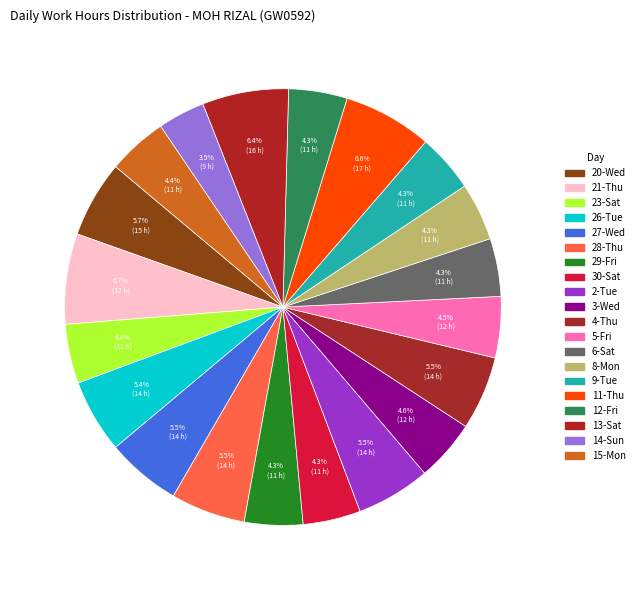

Count the number of slices in the pie.

20